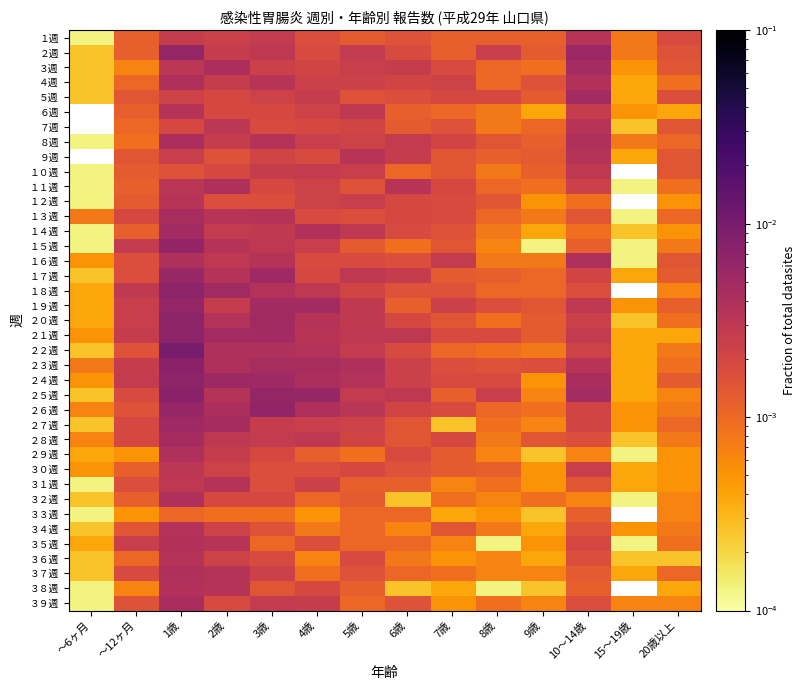

List the labels in order of １５週 value, smallest first.

～6ヶ月, 9歳, 15～19歳, 8歳, 20歳以上, 6歳, 10～14歳, 5歳, 7歳, 4歳, ～12ヶ月, 3歳, 2歳, 1歳